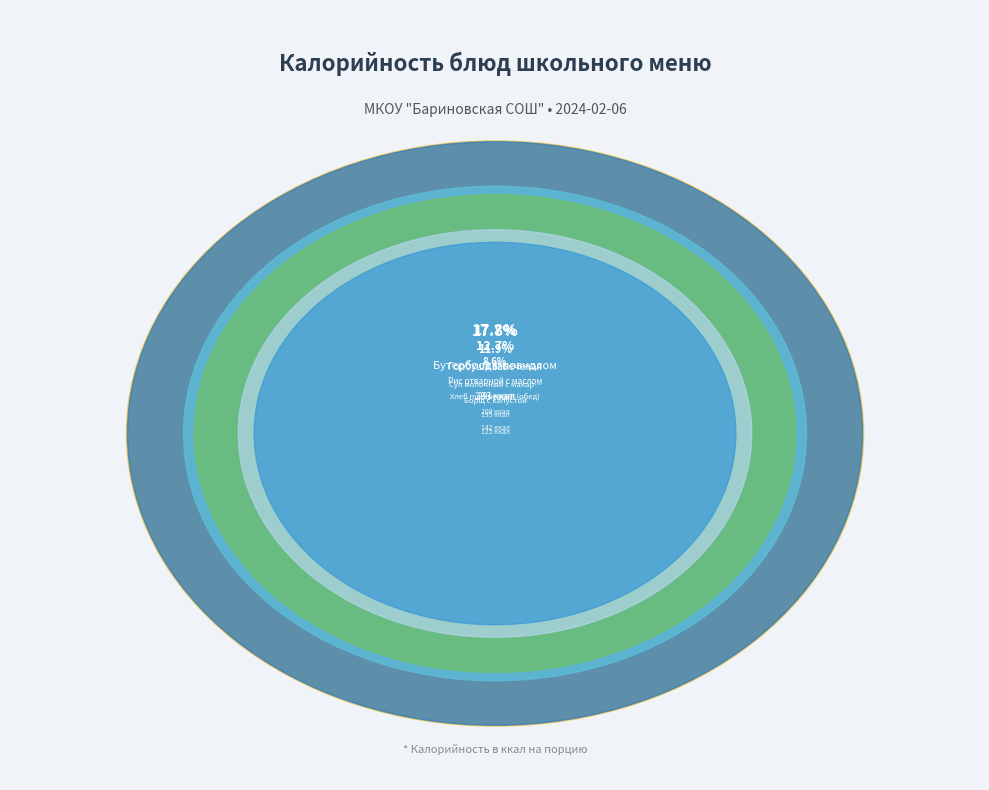

How many segments does this pie chart have?

12